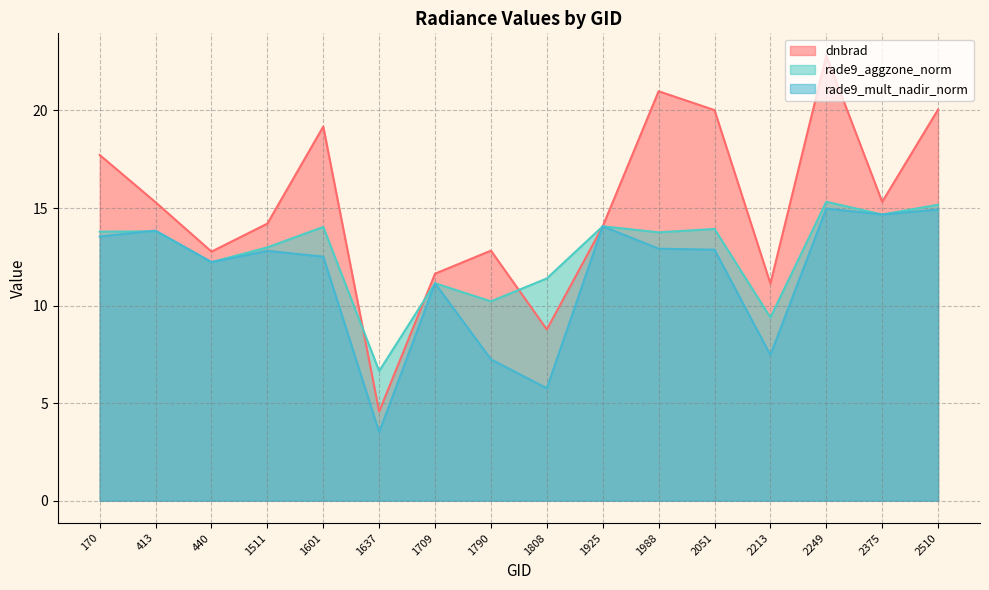

Reading left to right, what are all the values shown in this chart?

dnbrad: 17.7	15.3	12.8	14.2	19.2	4.6	11.6	12.8	8.8	14.1	21.0	20.0	11.1	22.8	15.3	20.0
rade9_aggzone_norm: 13.8	13.8	12.2	13.0	14.0	6.6	11.1	10.2	11.4	14.1	13.8	13.9	9.4	15.3	14.7	15.2
rade9_mult_nadir_norm: 13.5	13.8	12.2	12.8	12.5	3.5	11.1	7.2	5.8	14.1	12.9	12.9	7.5	15.0	14.7	14.9